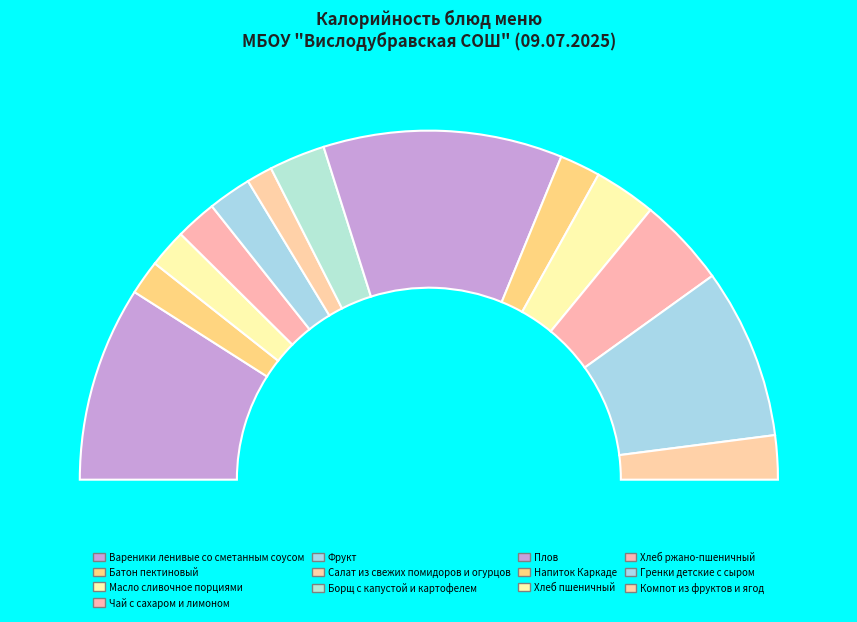

Is it true that Фрукт is 4% of the pie?

True